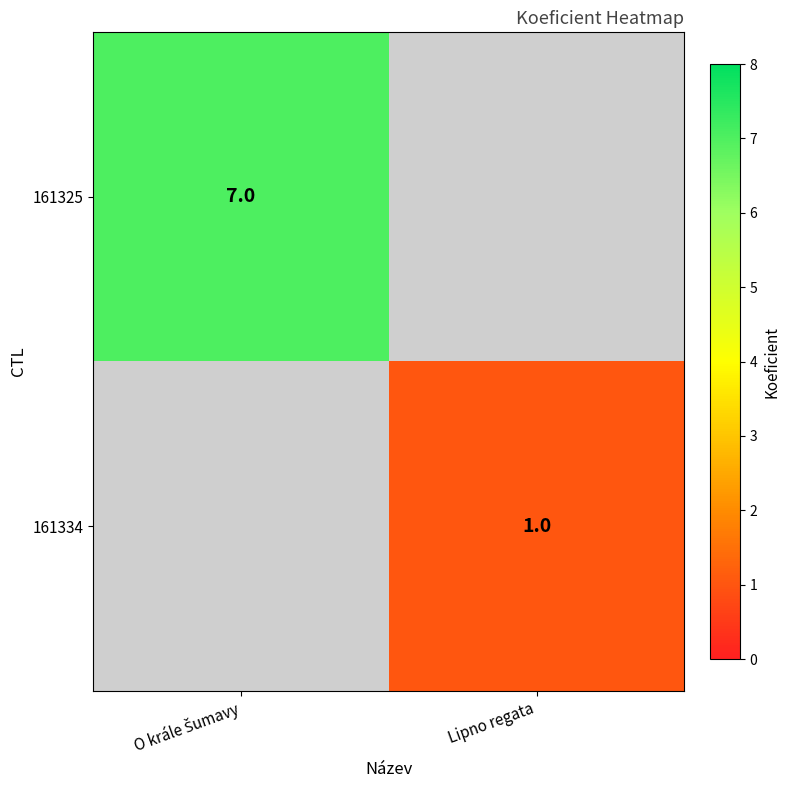

Between Lipno regata and O krále Šumavy, which is larger?

O krále Šumavy